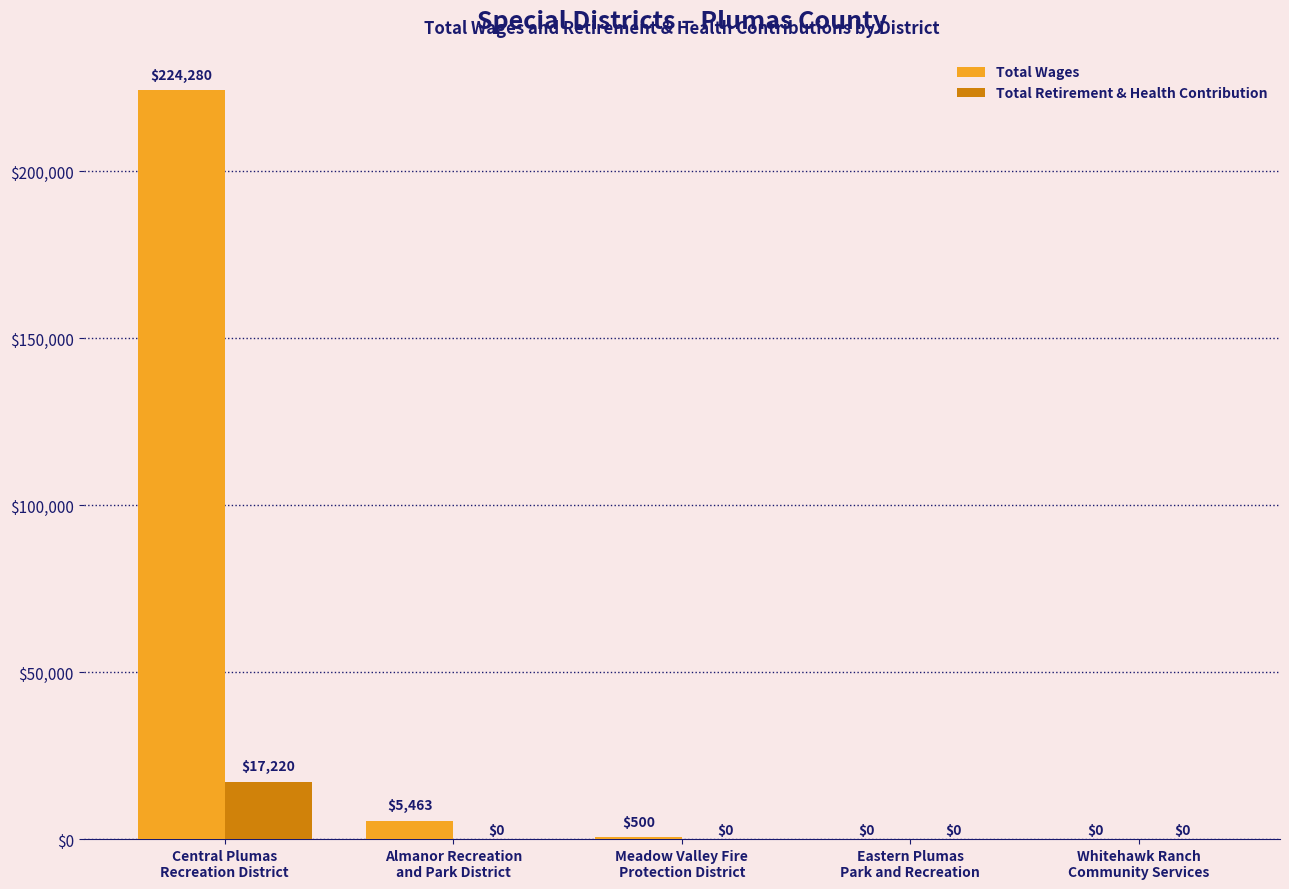

Reading right to left, list all the values displayed in this chart.

Total Wages: 0	0	500	5463	224280
Total Retirement & Health Contribution: 0	0	0	0	17220